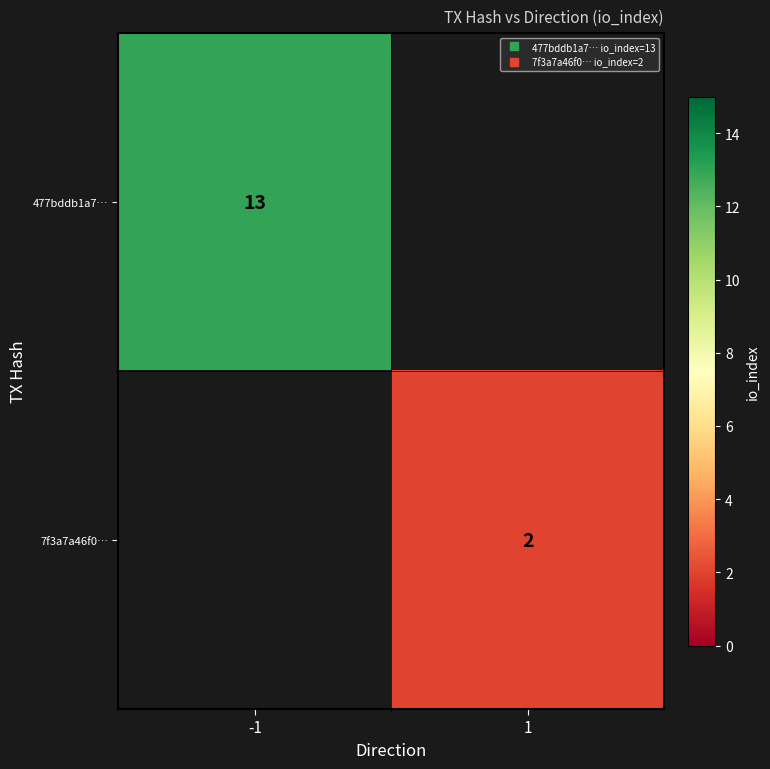

The 7f3a7a46f0… series shows 2.0 at 1. True or false?

True